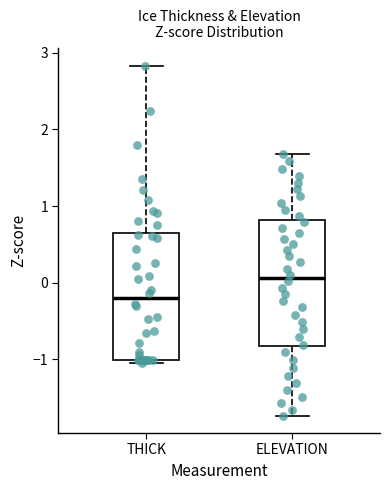

Reading left to right, transcribe this box plot: for each box, give where its median line is, the range the box spans, and where its two whiskers end, as read against the y-axis. The values are not printed on the chart, so give them approximately, as read against the axis.

THICK: median -0.2, box -1.0 to 0.7, whiskers -1.0 (just below the box's lower edge) to 2.8
ELEVATION: median 0.1, box -0.8 to 0.8, whiskers -1.7 to 1.7